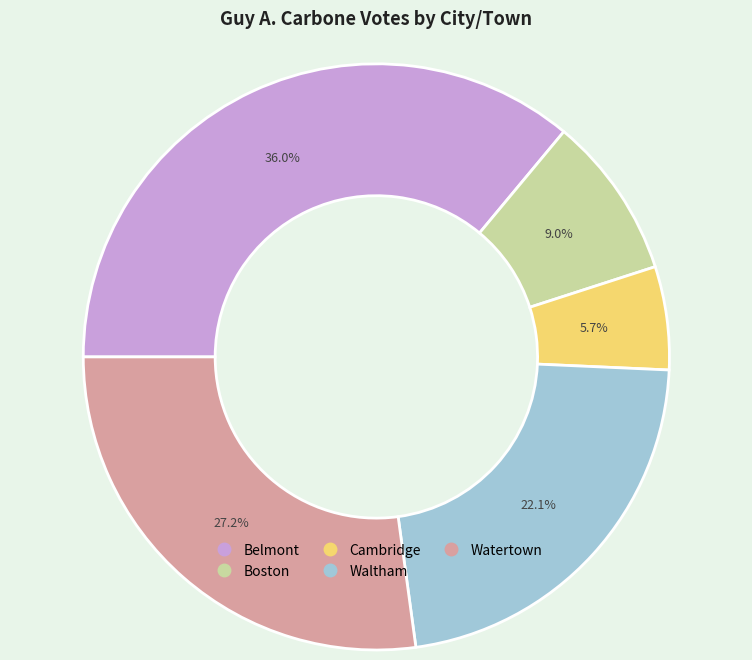

True or false: Waltham accounts for 22% of the total.

True